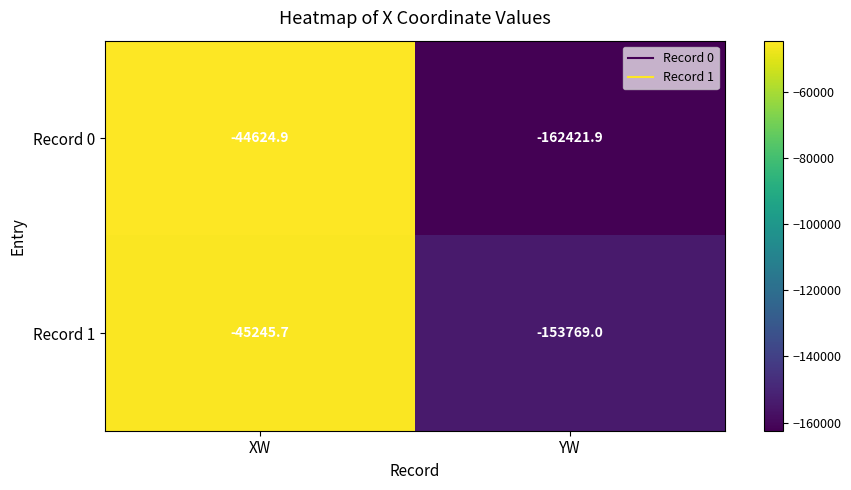

Which series has the widest spread of values?

Record 0